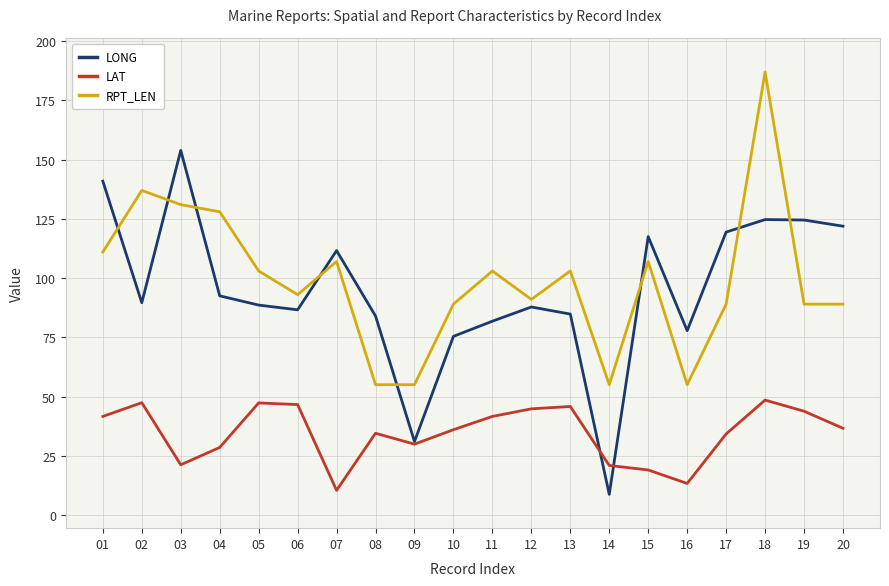

What is the difference between the second highest and minimum values in the LAT series?

37.0